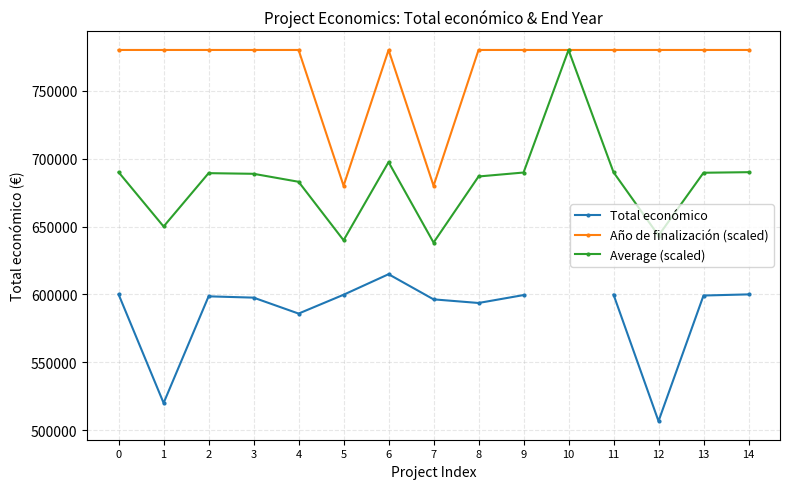

Is it true that Año de finalización (scaled) equals 399972.5 at 1?

False